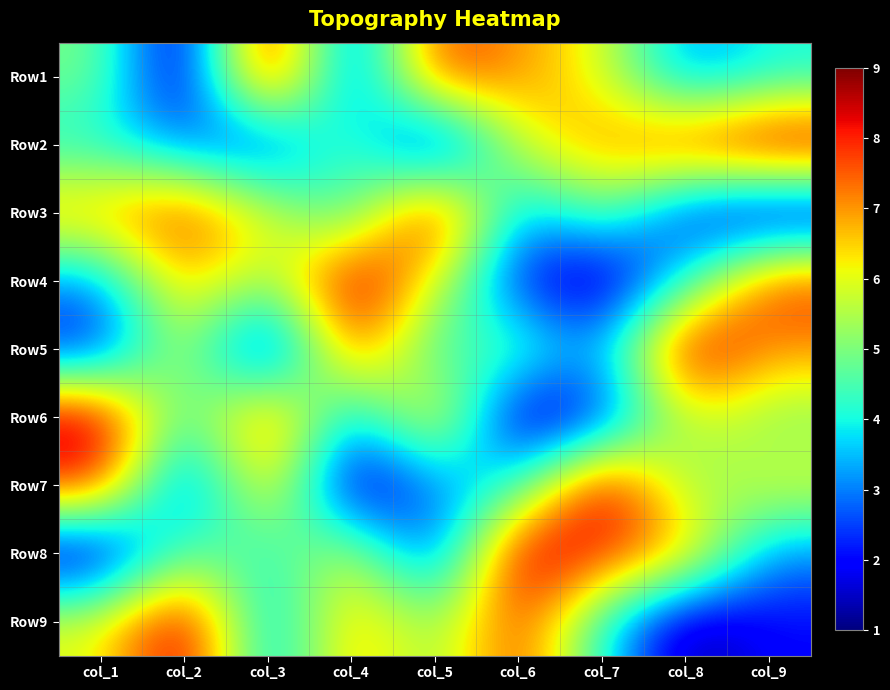

Reading right to left, extract all data points from this chart.

Row1: col_9=4	col_8=3	col_7=6	col_6=7	col_5=8	col_4=2	col_3=9	col_2=1	col_1=5
Row2: col_9=9	col_8=8	col_7=7	col_6=6	col_5=1	col_4=5	col_3=2	col_2=3	col_1=4
Row3: col_9=1	col_8=2	col_7=5	col_6=3	col_5=9	col_4=4	col_3=6	col_2=8	col_1=7
Row4: col_9=8	col_8=4	col_7=1	col_6=2	col_5=6	col_4=9	col_3=5	col_2=7	col_1=3
Row5: col_9=7	col_8=9	col_7=3	col_6=5	col_5=4	col_4=8	col_3=1	col_2=6	col_1=2
Row6: col_9=5	col_8=6	col_7=2	col_6=1	col_5=7	col_4=3	col_3=8	col_2=4	col_1=9
Row7: col_9=6	col_8=5	col_7=9	col_6=4	col_5=3	col_4=1	col_3=7	col_2=2	col_1=8
Row8: col_9=3	col_8=7	col_7=8	col_6=9	col_5=2	col_4=6	col_3=4	col_2=5	col_1=1
Row9: col_9=2	col_8=1	col_7=4	col_6=8	col_5=5	col_4=7	col_3=3	col_2=9	col_1=6